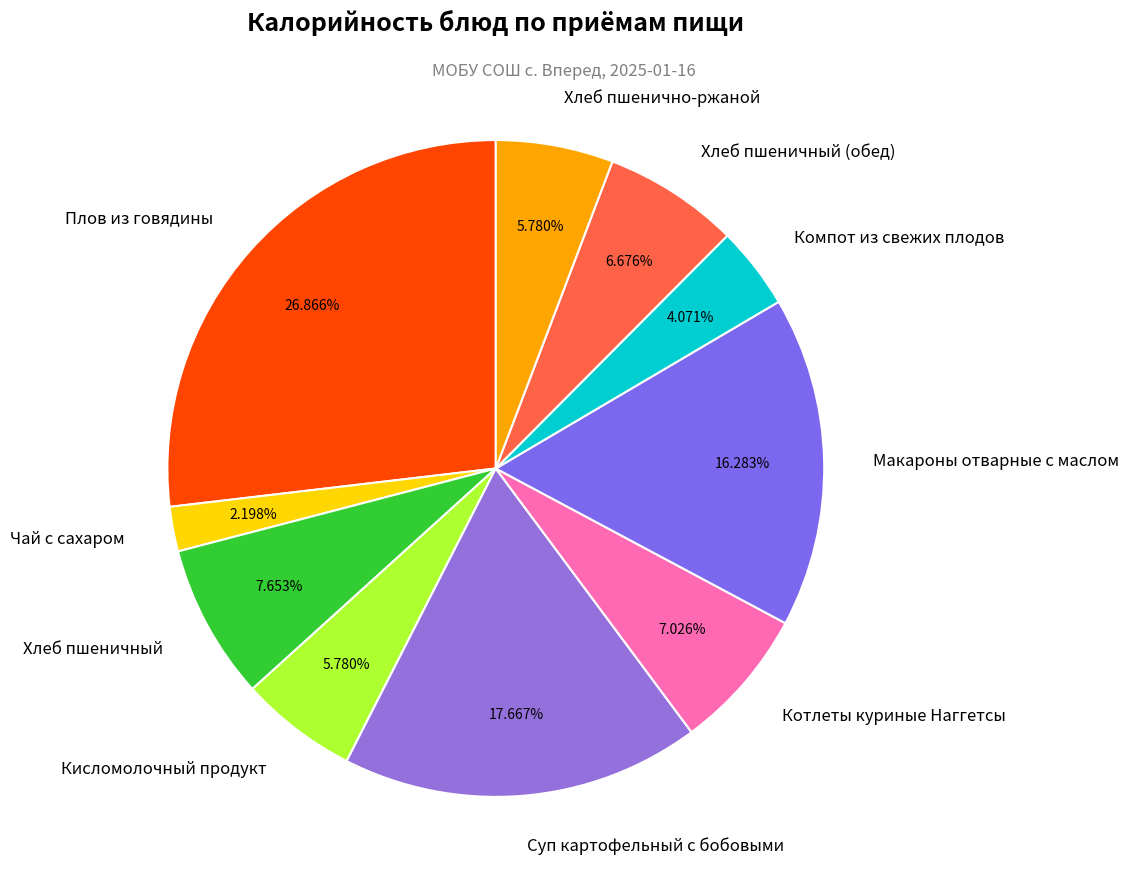

Combined, what portion of the pie is Макароны отварные с маслом and Компот из свежих плодов?

20.4%